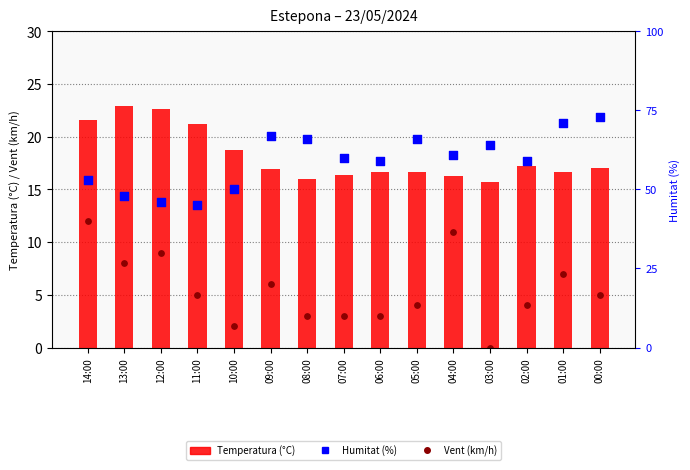

What are all the series names shown in the legend?

Temperatura (°C), Vent (km/h), Humitat (%)